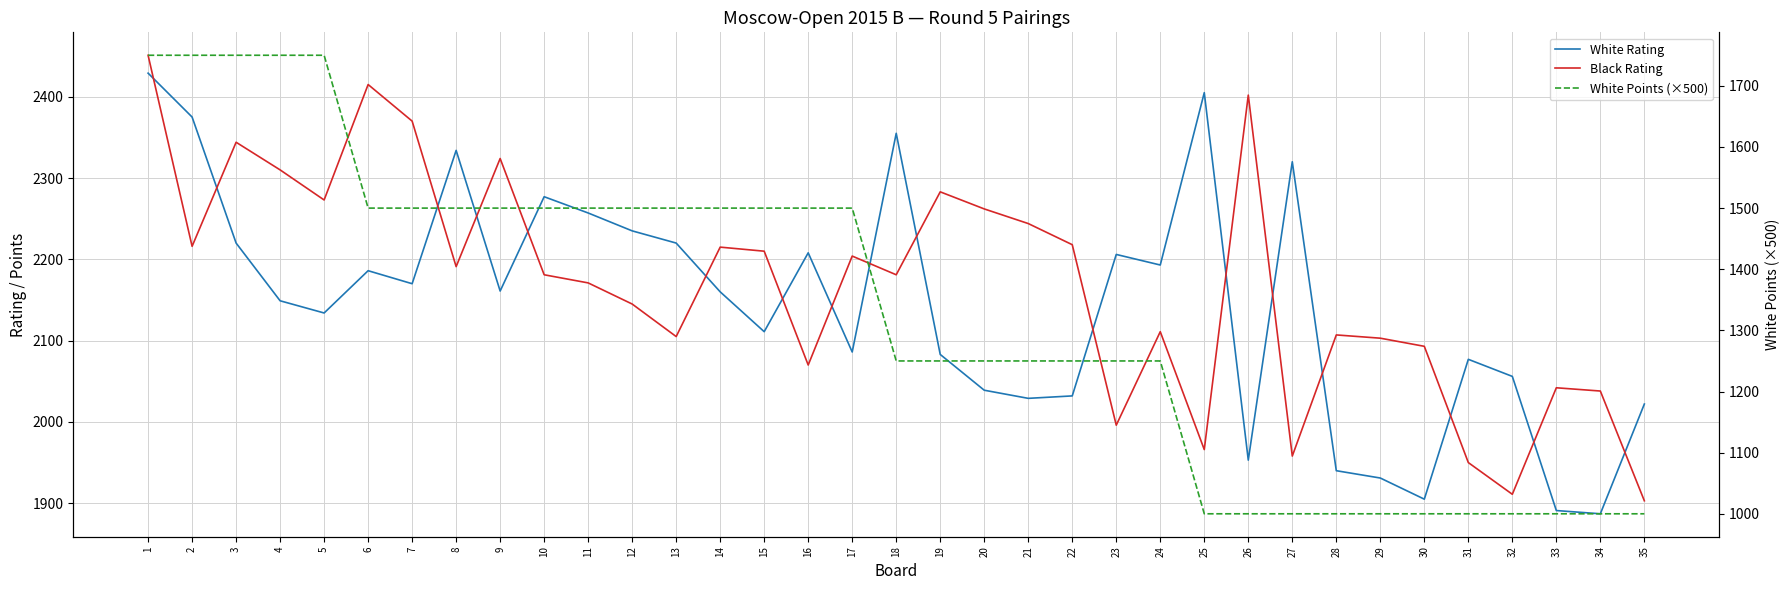

Rank the series at 17 from highest to lowest value.

Black Rating, White Rating, White Points (×500)